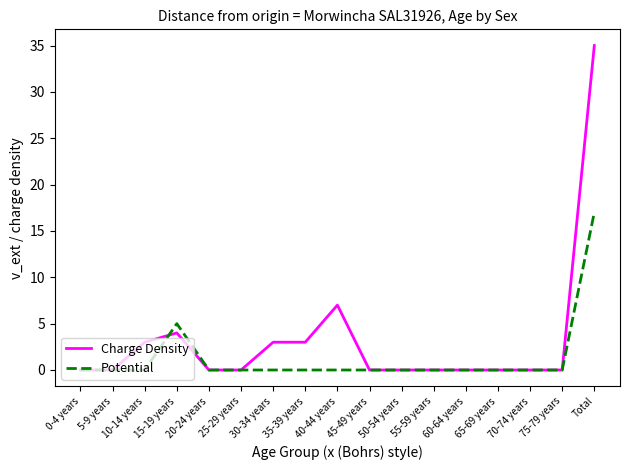

True or false: Charge Density has more than 0 points higher than both neighbors.

True